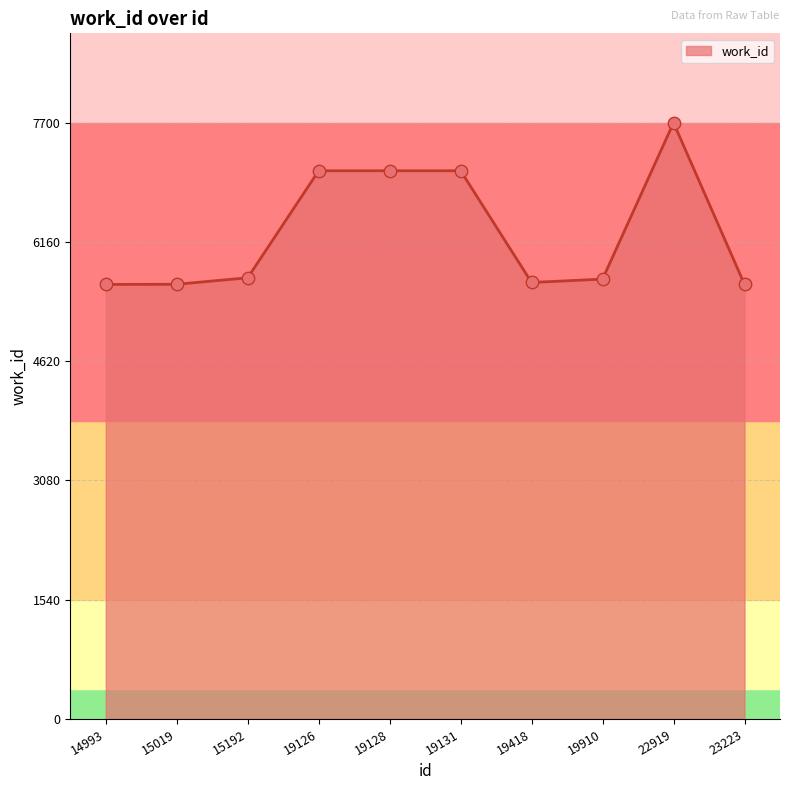

What is the ratio of the value at 14993 to the value at 22919?

0.7